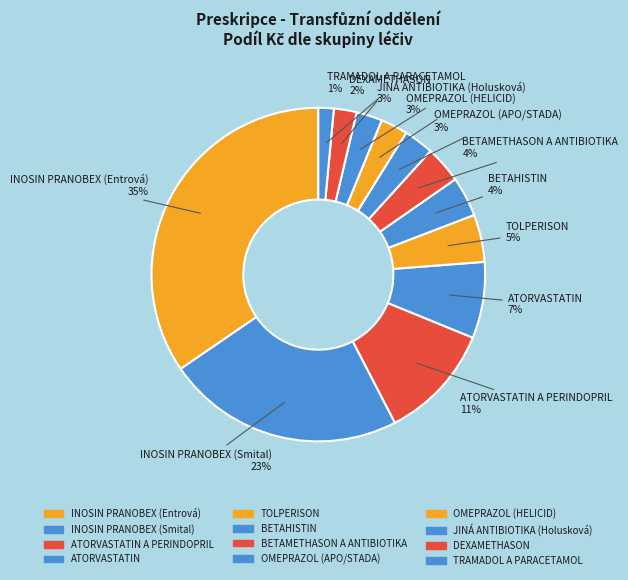

How many slices are in this pie chart?

12